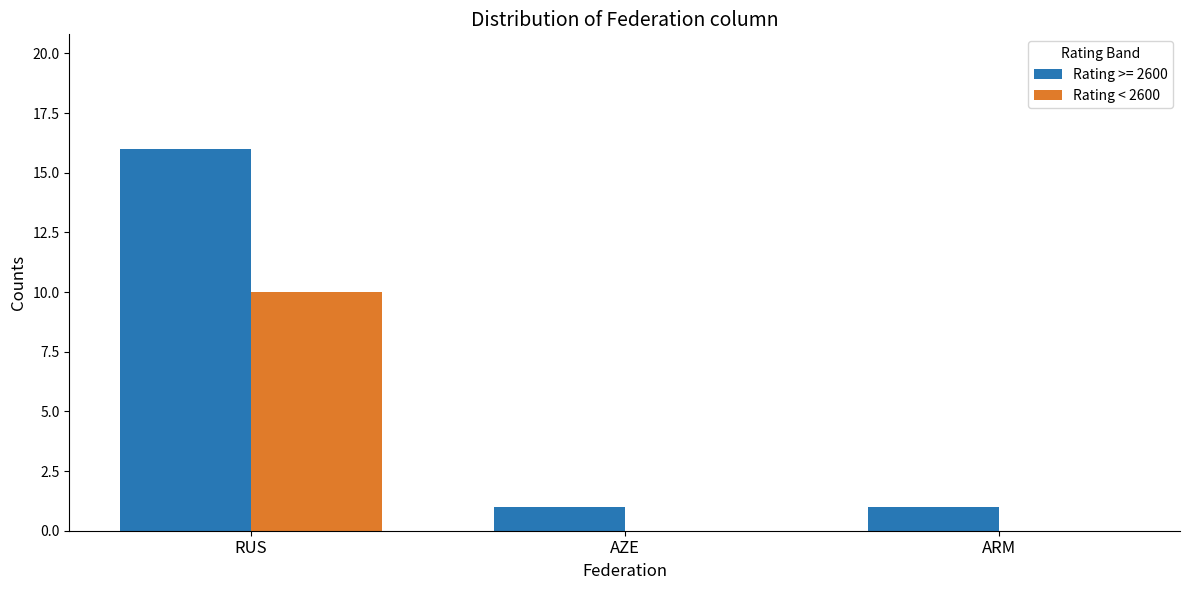

True or false: Rating >= 2600 has a value of 2 at ARM.

False